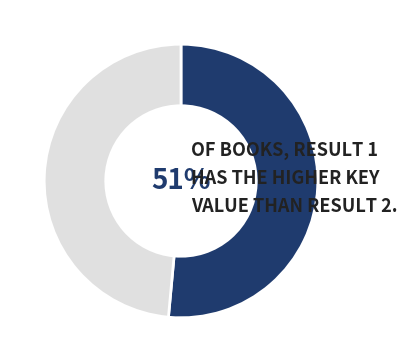

To the nearest percent, what is the average slice percentage?

50%